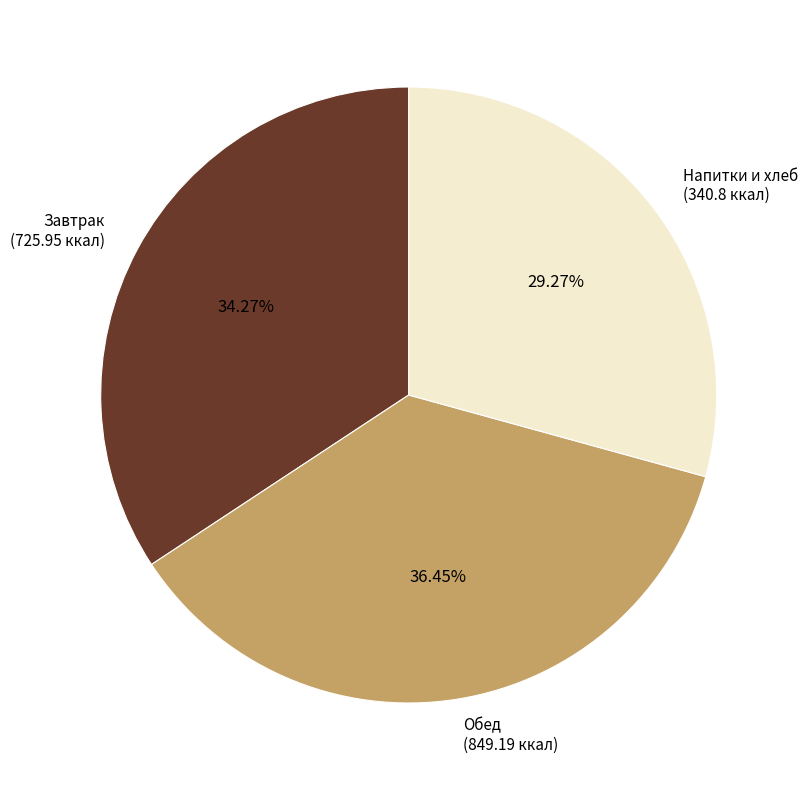

Which category has the smallest portion of the pie?

Напитки и хлеб (340.8 ккал)